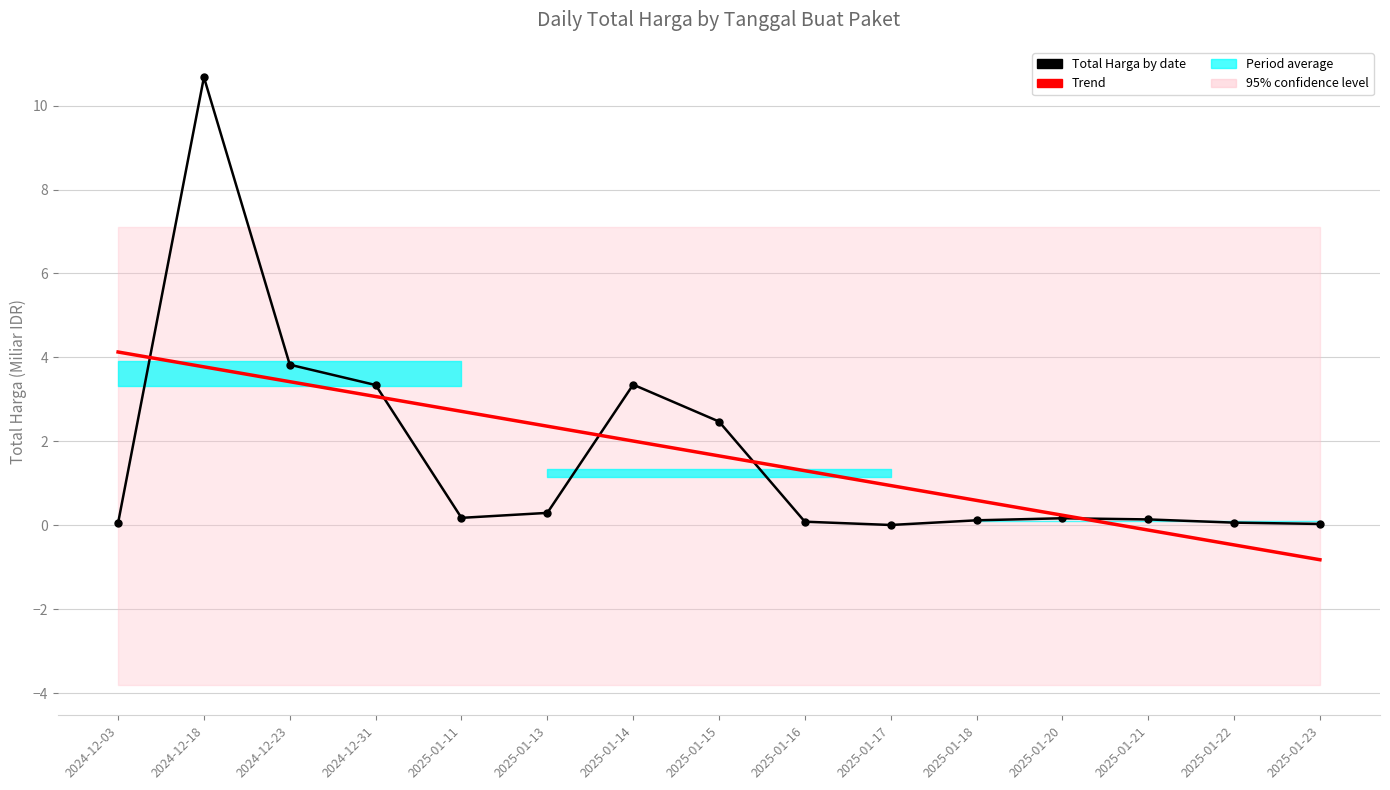

What is the sum of the Total Harga values at 2025-01-23 and 2025-01-18?

0.2